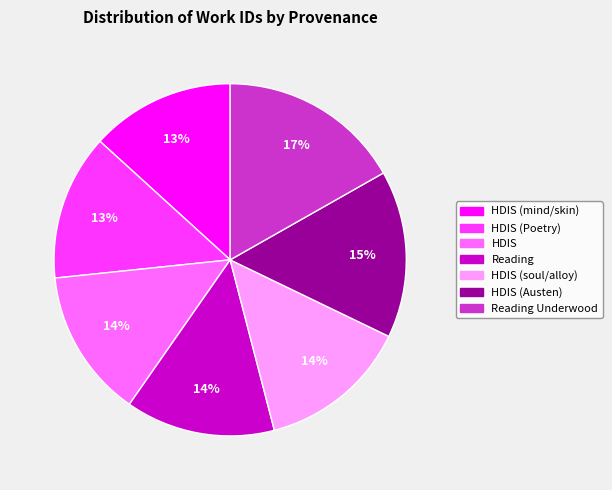

To the nearest percent, what is the combined percentage of HDIS (Austen) and HDIS?

29%